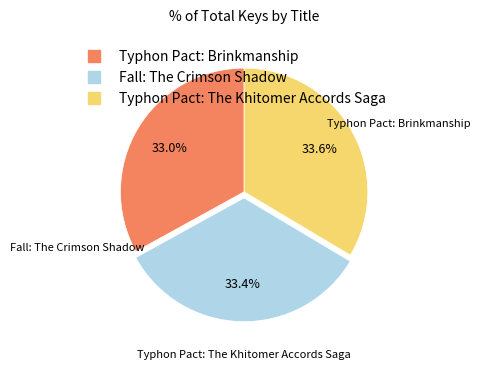

To the nearest percent, what is the average slice percentage?

33%